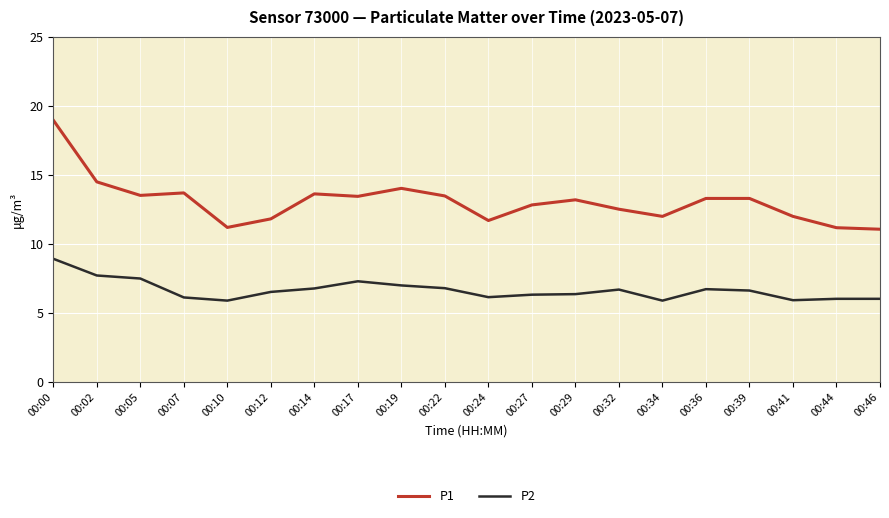

Which series has the widest spread of values?

P1